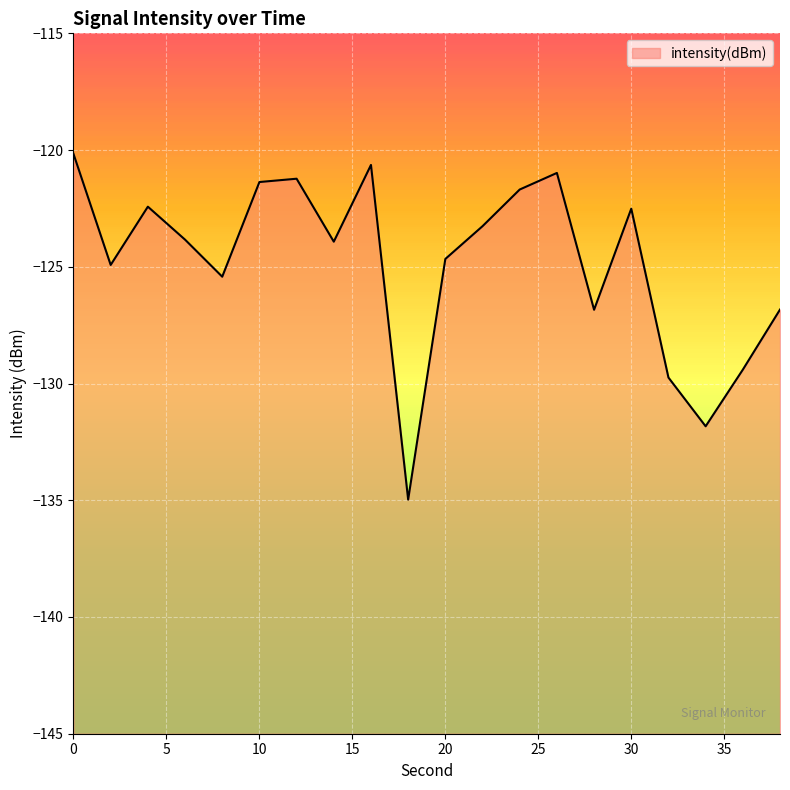

Is it true that the value at 2 is -124.9?

True